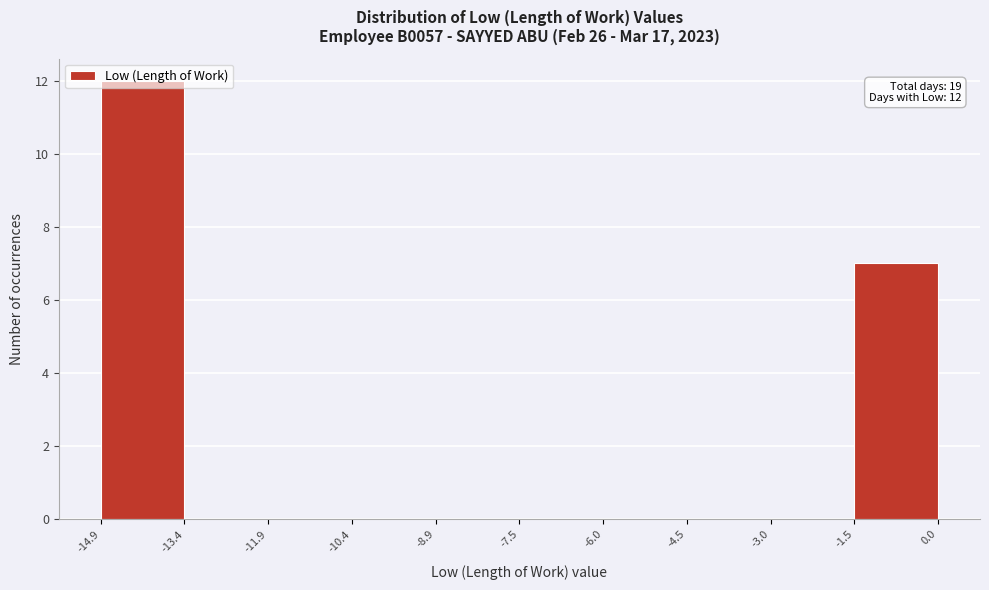

Over which range of the x-axis is the bar tallest?

-14.9 to -13.4